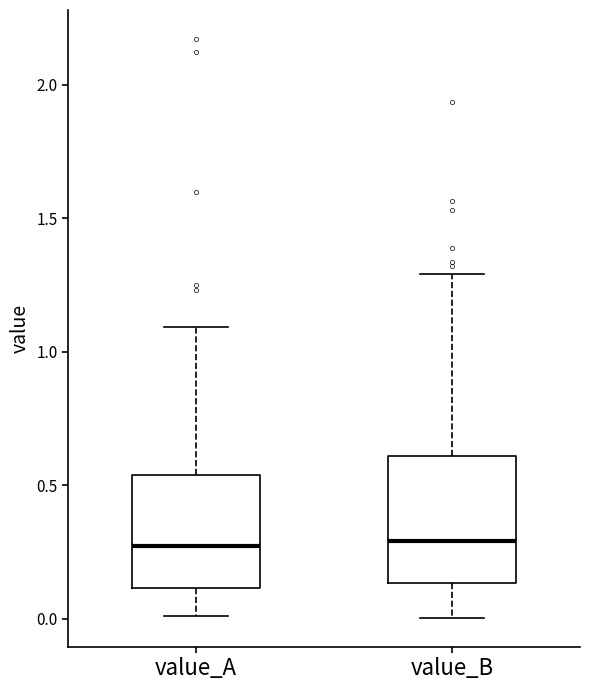

Where does the lower whisker of the box for value_A end on the y-axis? The values are not printed on the chart, so give them approximately, as read against the axis.

0.00